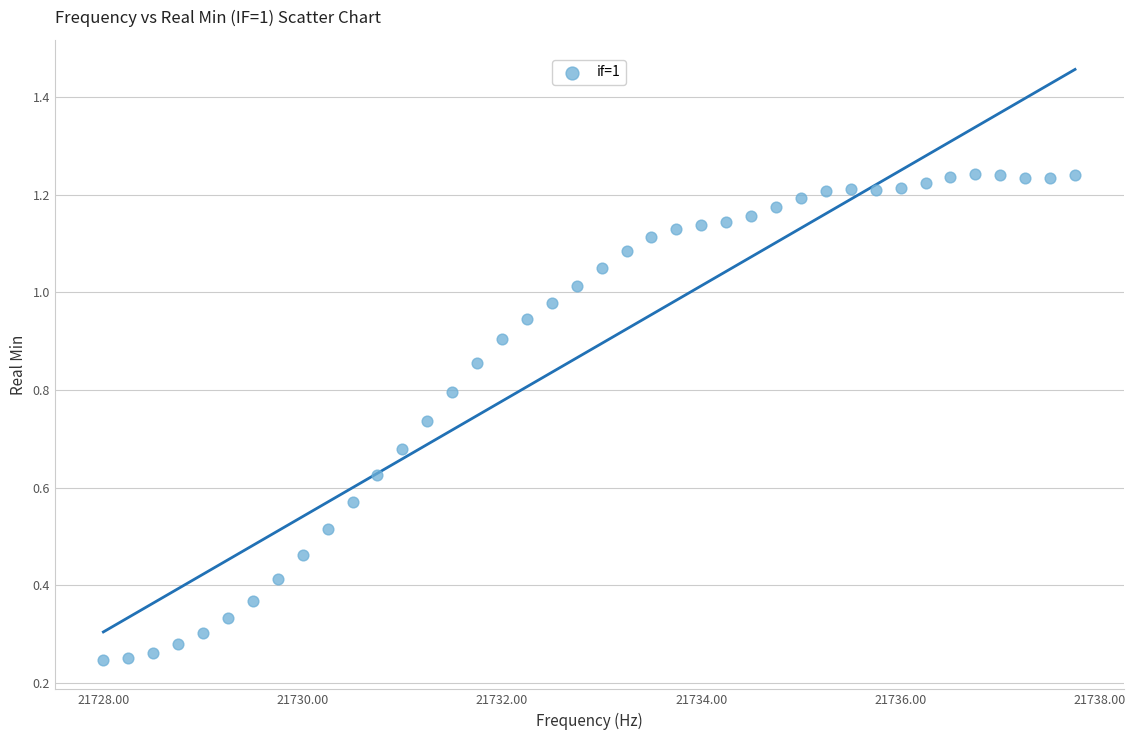

What is the range of X values (max minus min)?

9.8